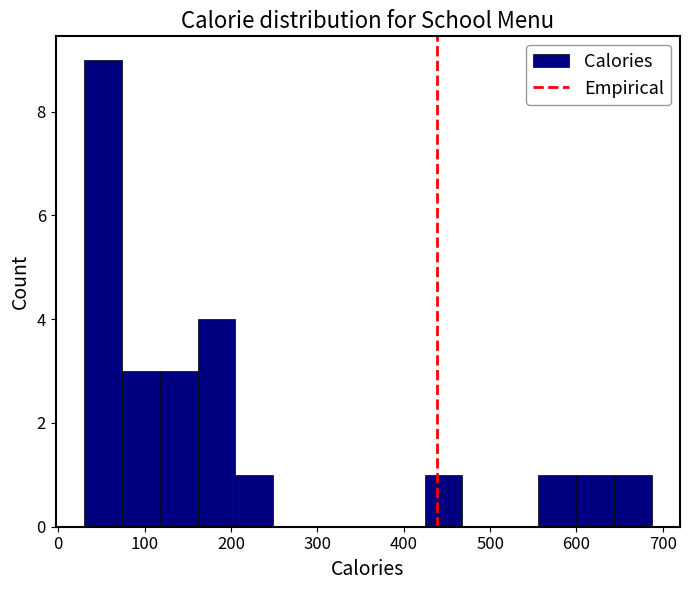

Reading left to right, transcribe this chart: for each bar, give the range it covers on the x-axis and its height. Neither the bar edges nor the heights are printed on the chart, so give them approximately, as read against the axes.

30 to 70: 9
70 to 120: 3
120 to 160: 3
160 to 210: 4
210 to 250: 1
250 to 290: 0
290 to 340: 0
340 to 380: 0
380 to 420: 0
420 to 470: 1
470 to 510: 0
510 to 560: 0
560 to 600: 1
600 to 640: 1
640 to 690: 1